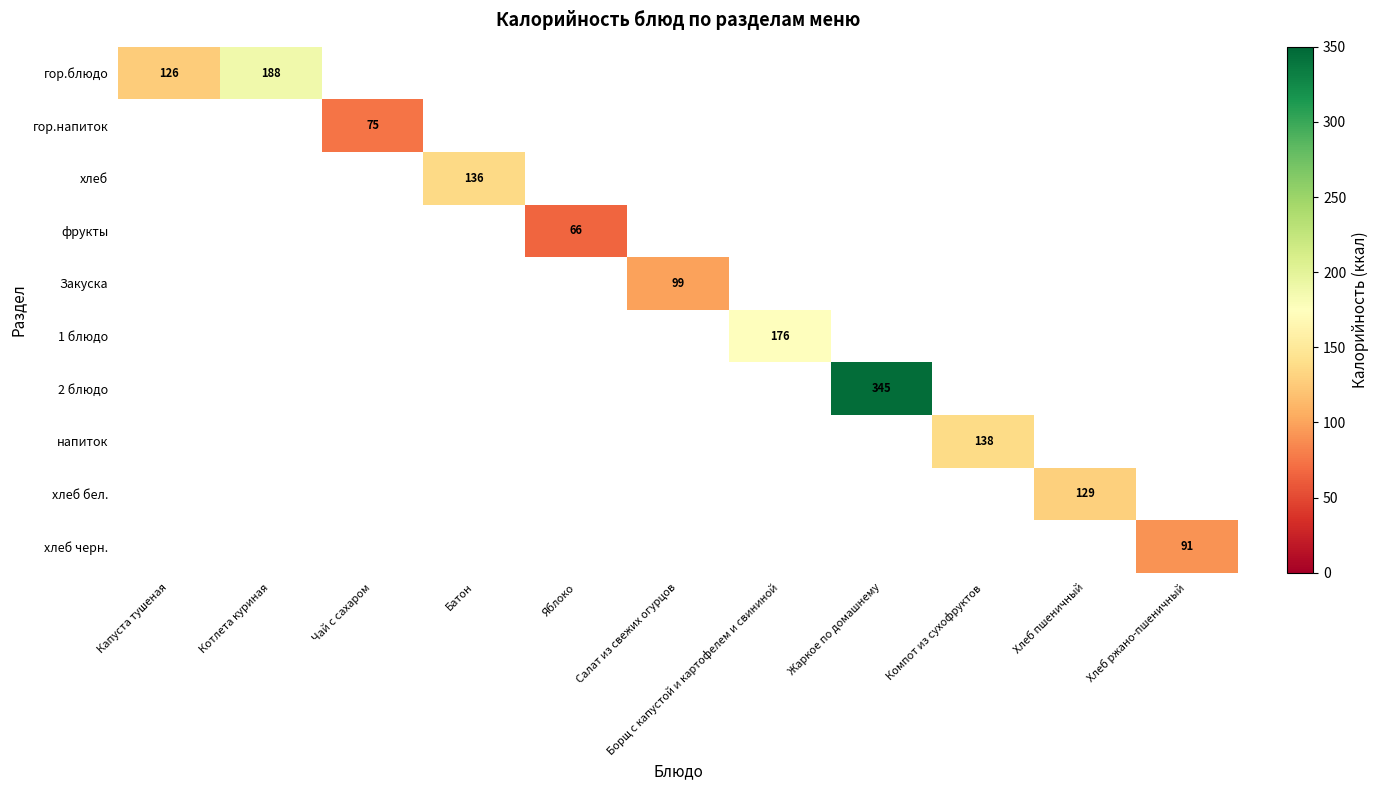

Which series has the widest spread of values?

гор.блюдо